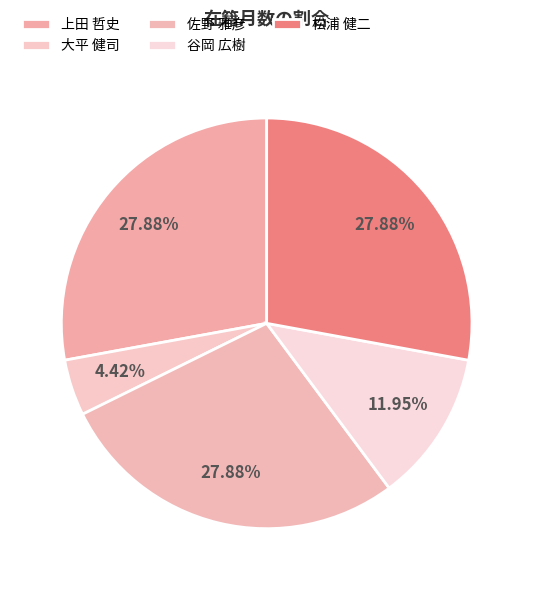

How many segments does this pie chart have?

5